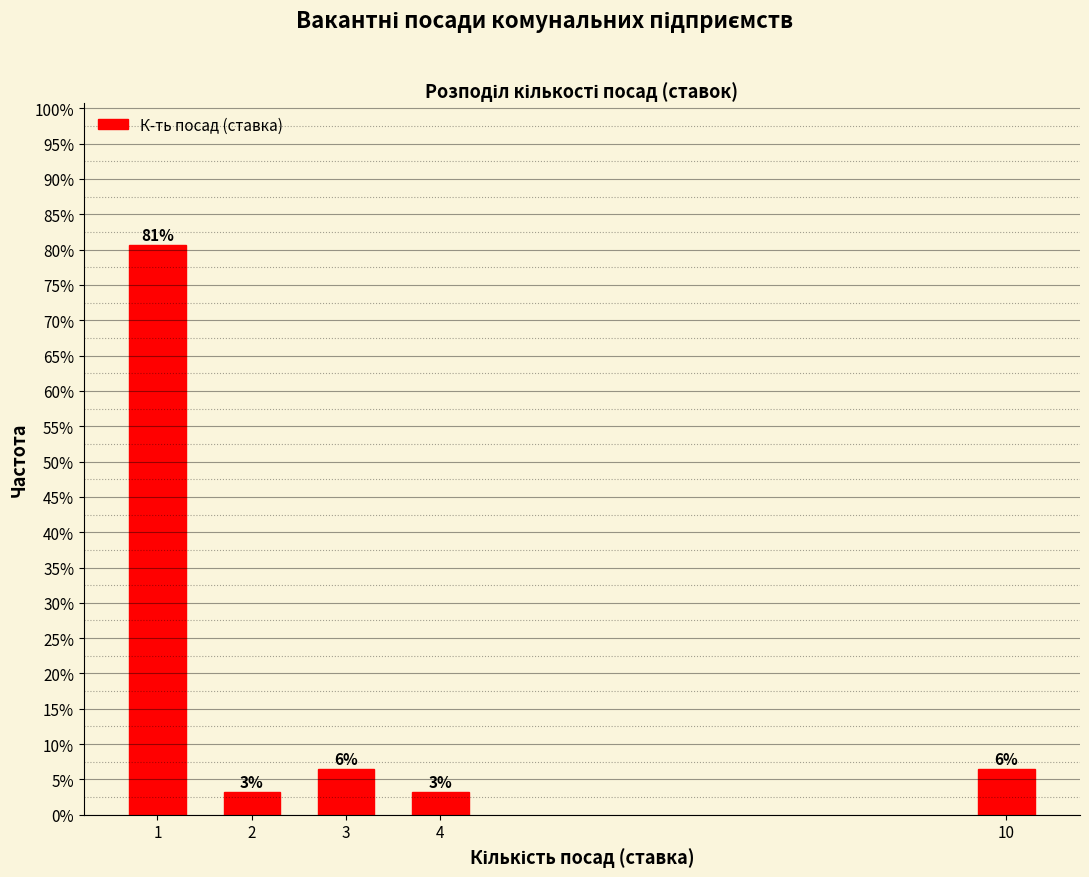

Are the bars horizontal?

No